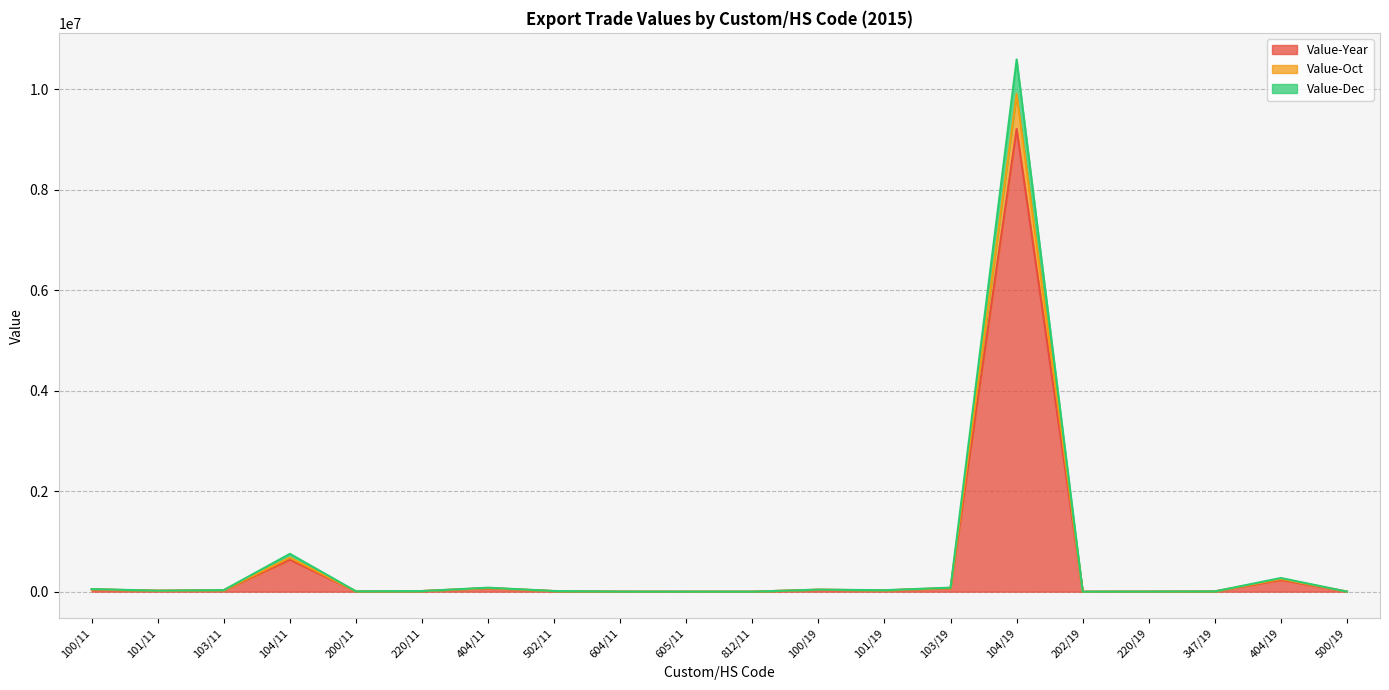

What is the spread (max minus min) of values at 101/19?

4711